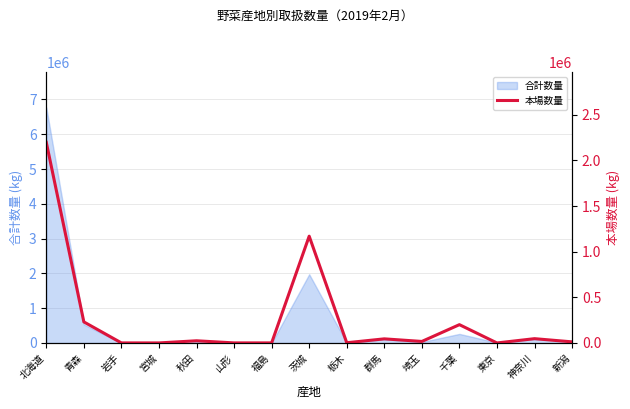

How many interior local valleys (lower than both neighbors) does the data have?

5